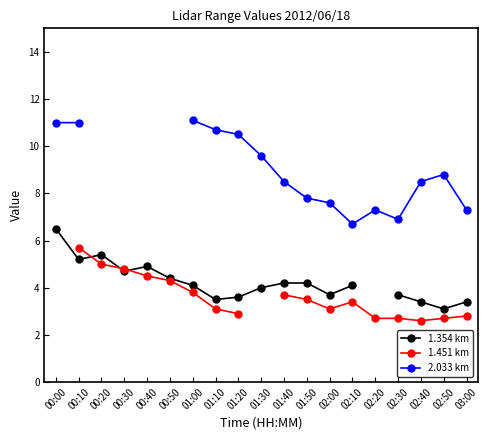

What is the value of the 1.451 km point at the 4th from the left?

4.8